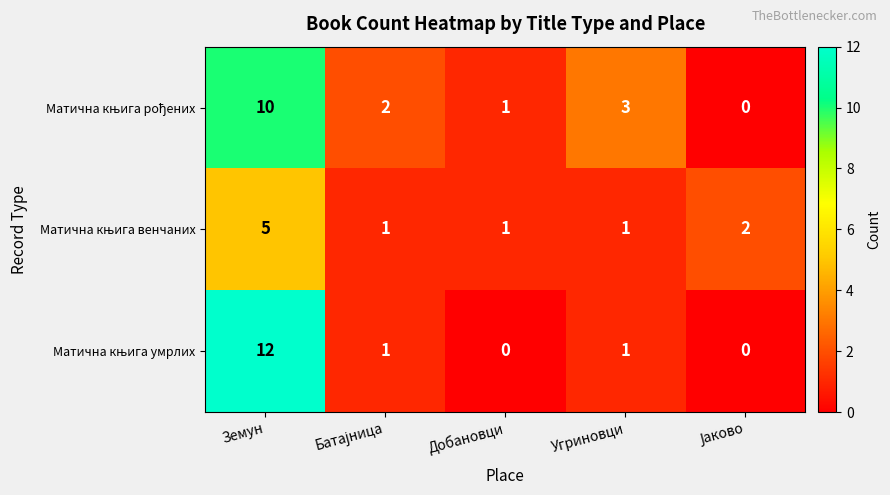

What is the maximum value shown in the chart?

12